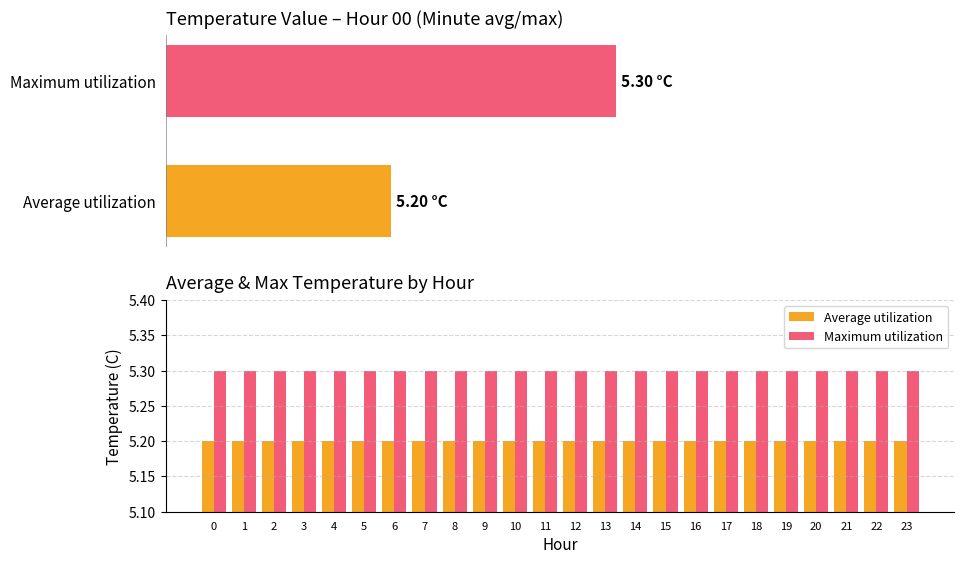

What is the approximate value of Maximum utilization at 22?

5.3